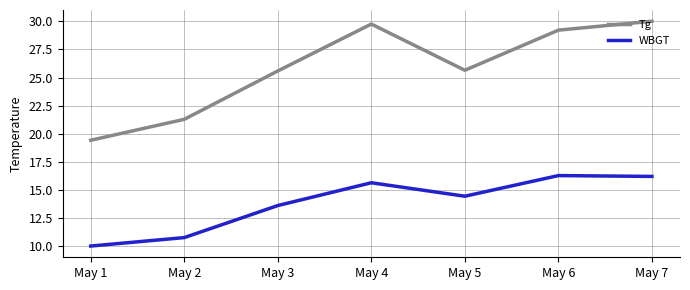

Which category has the lowest value across all series?

May 1